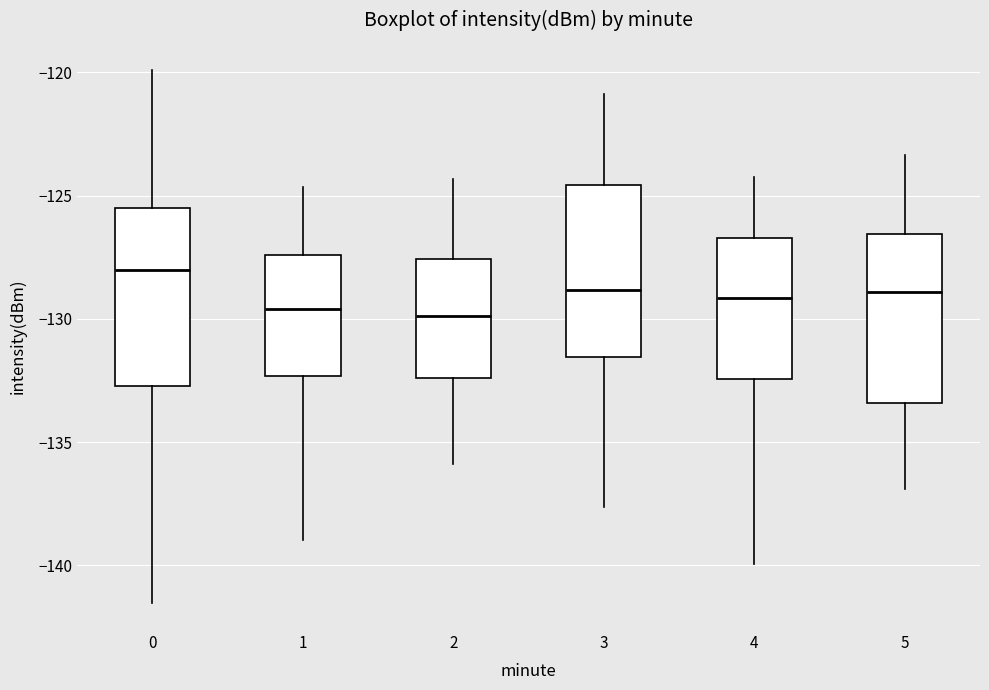

Reading left to right, transcribe this box plot: for each box, give where its median line is, the range the box spans, and where its two whiskers end, as read against the y-axis. The values are not printed on the chart, so give them approximately, as read against the axis.

0: median -128.0, box -132.5 to -125.5, whiskers -141.5 to -120.0
1: median -129.5, box -132.5 to -127.5, whiskers -139.0 to -124.5
2: median -130.0, box -132.5 to -127.5, whiskers -136.0 to -124.5
3: median -129.0, box -131.5 to -124.5, whiskers -137.5 to -121.0
4: median -129.0, box -132.5 to -126.5, whiskers -140.0 to -124.0
5: median -129.0, box -133.5 to -126.5, whiskers -137.0 to -123.5